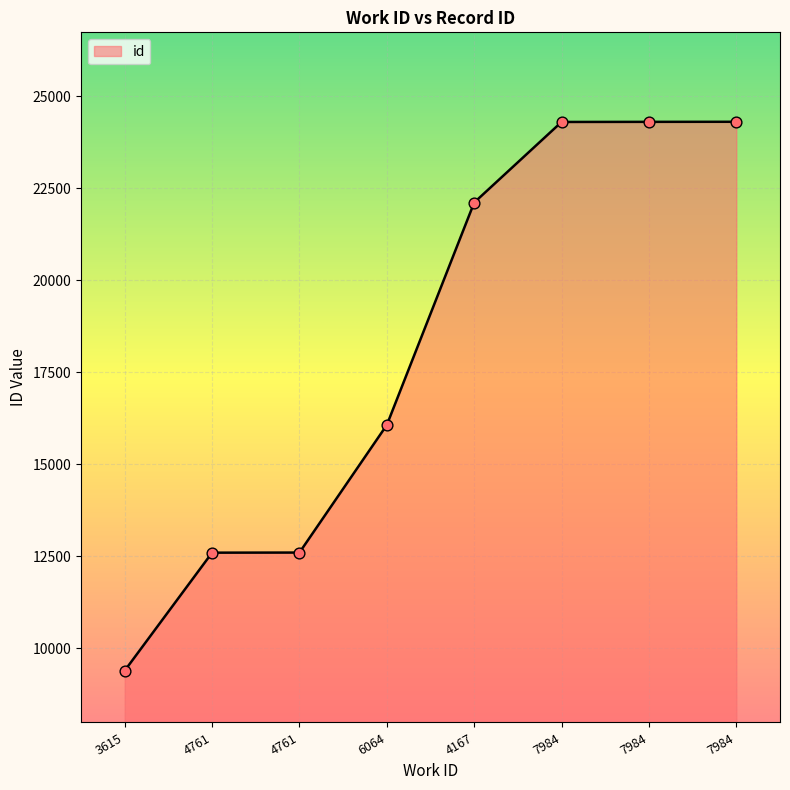

What is the change in value from 3615 to 6064?

+6674